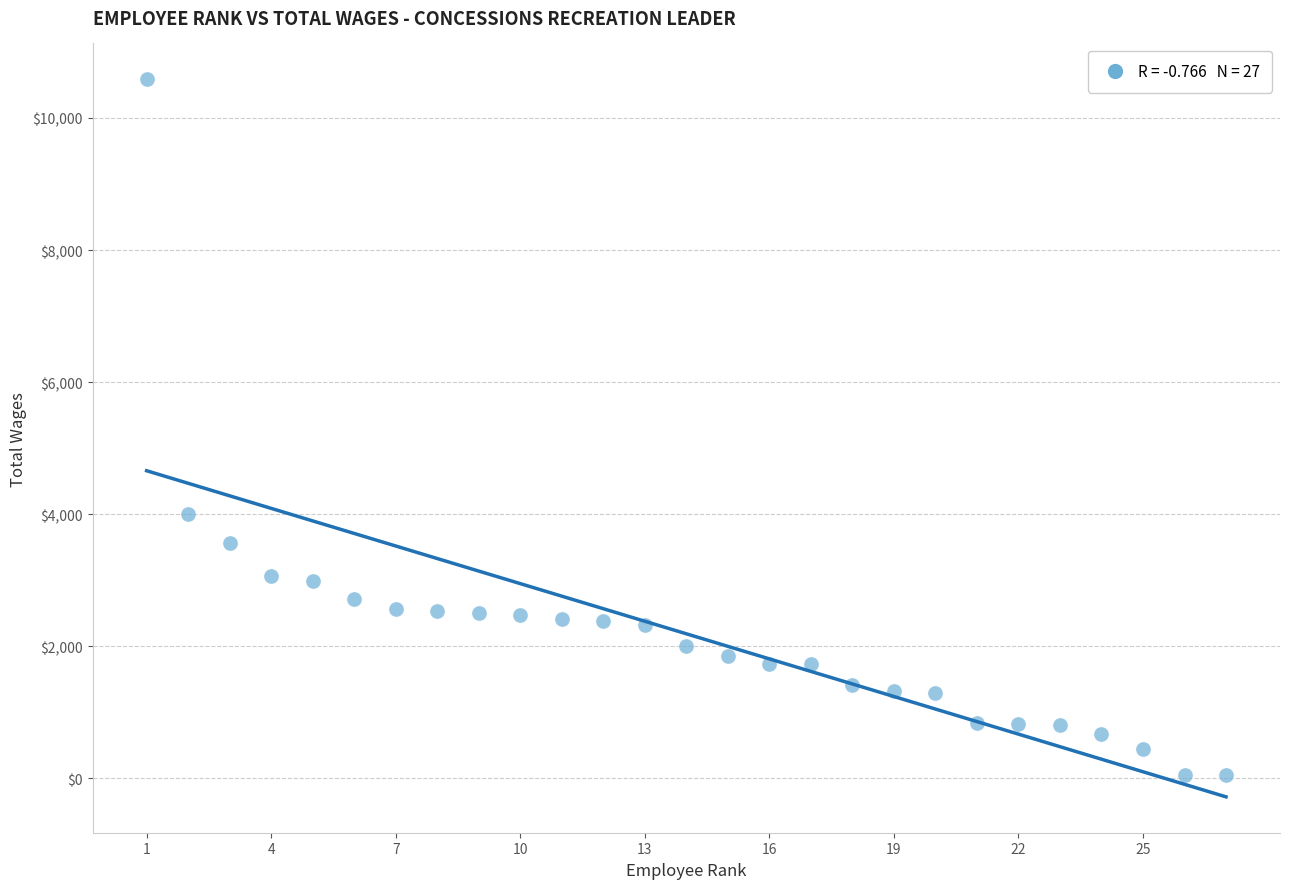

What is the range of Y values (max minus min)?

10540